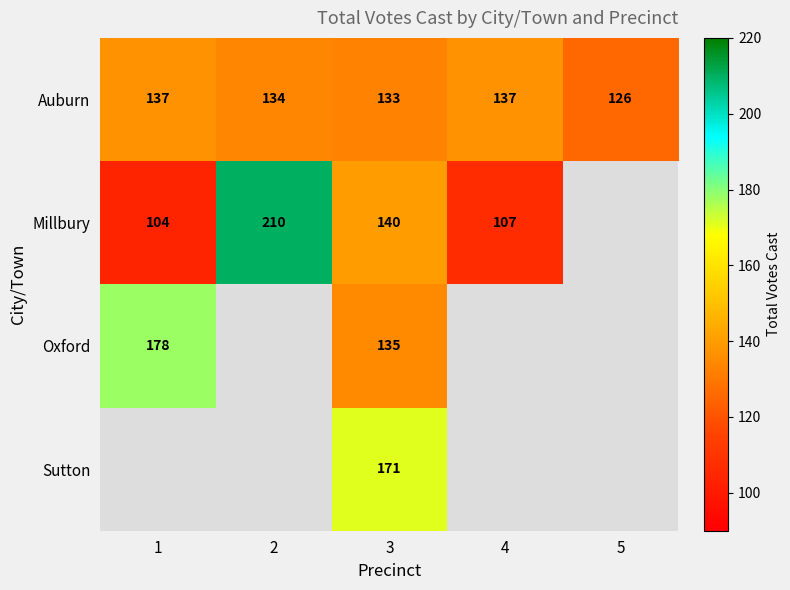

True or false: Millbury has a value of 88 at 3.

False